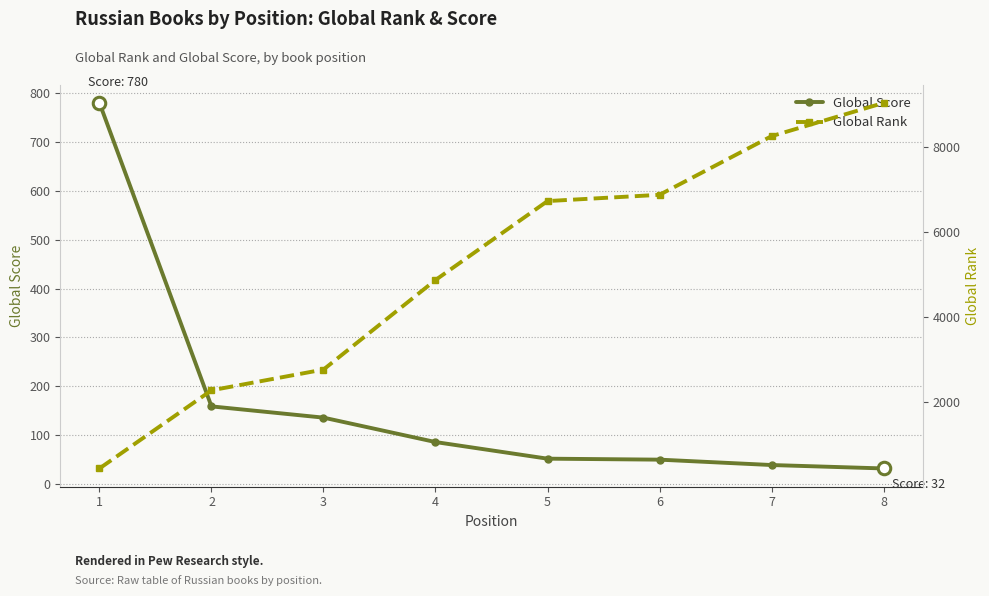

What is the value of the Global Rank point at the 5th from the left?

6722